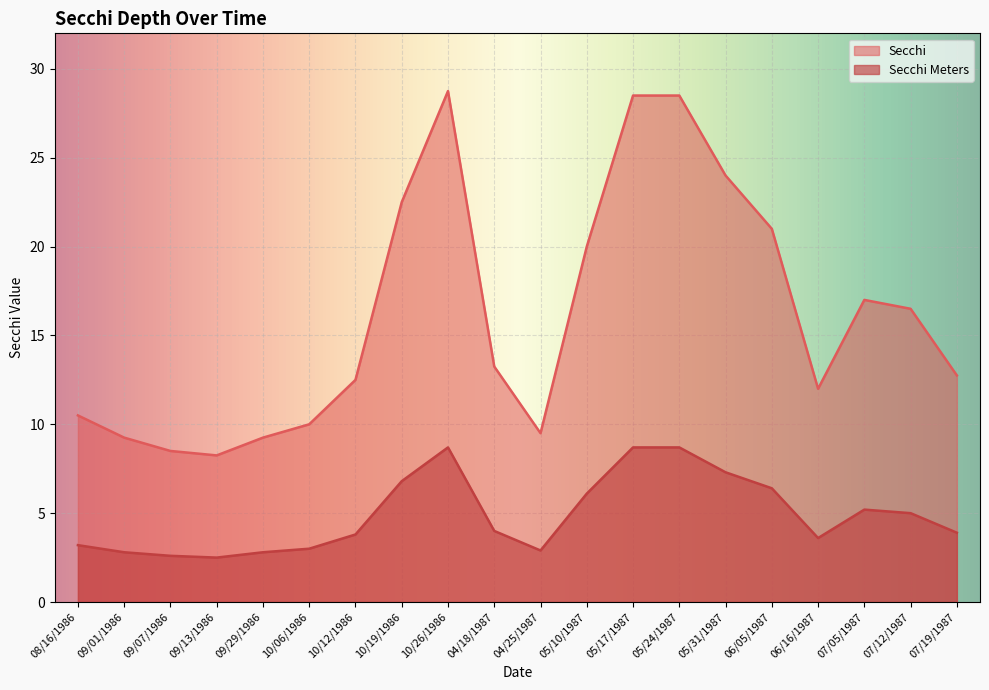

True or false: Secchi Meters and Secchi intersect in this chart.

False